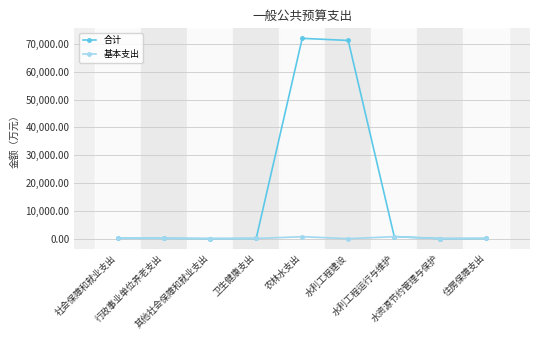

The 基本支出 series shows 695.8 at 水利工程运行与维护. True or false?

True